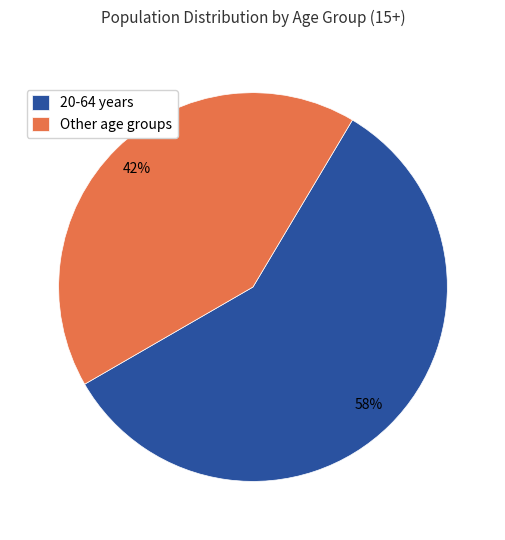

Is there a majority slice in this chart?

Yes